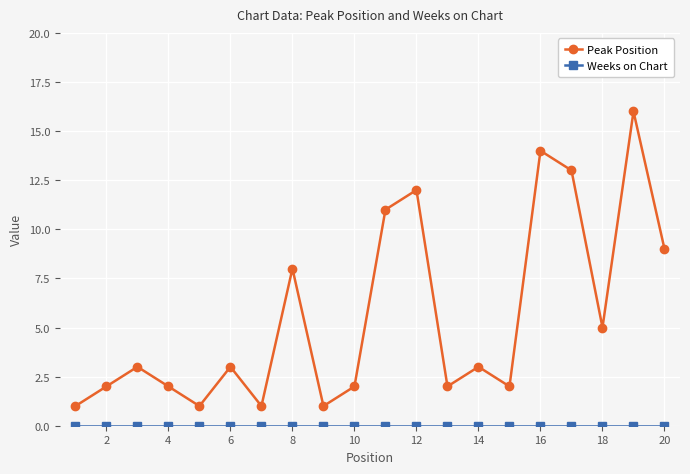

Which series has the widest spread of values?

Peak Position